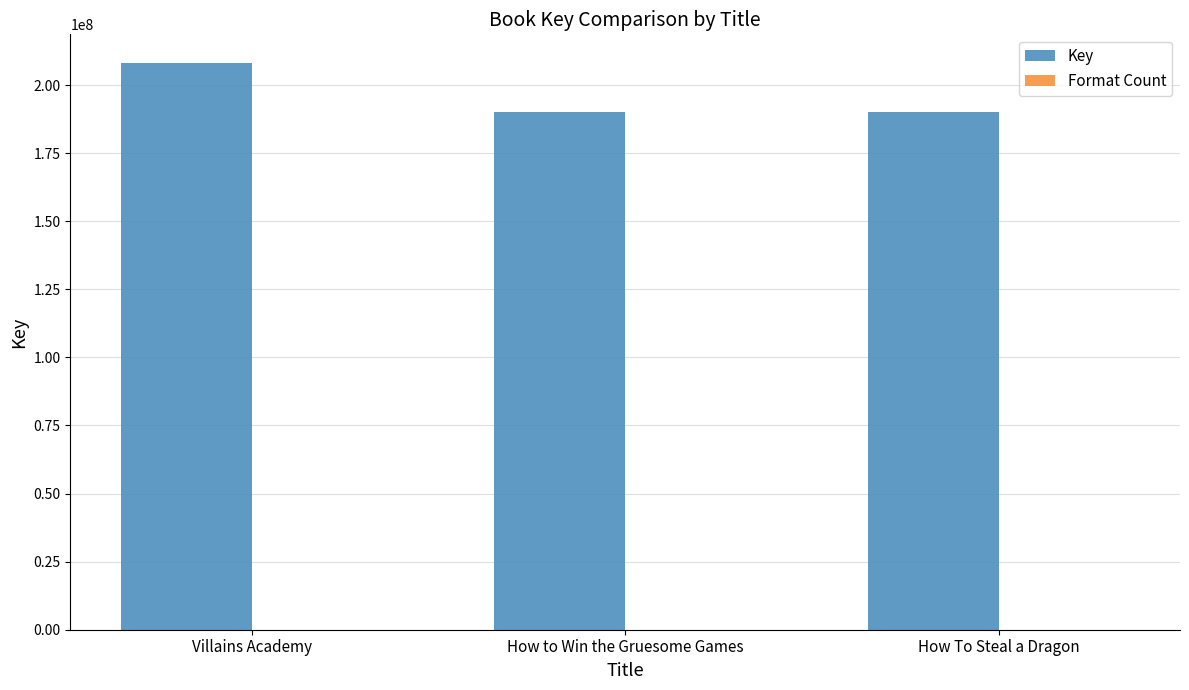

True or false: Key has a value of 190145249 at How To Steal a Dragon.

True